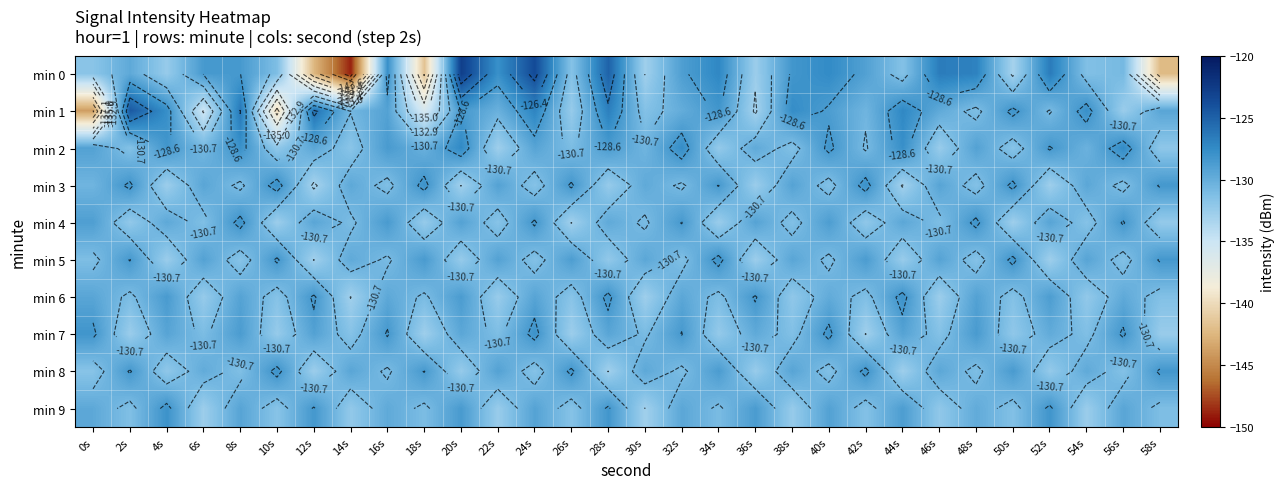

What is the sum of the min 0 values at 8s and 10s?

-259.8